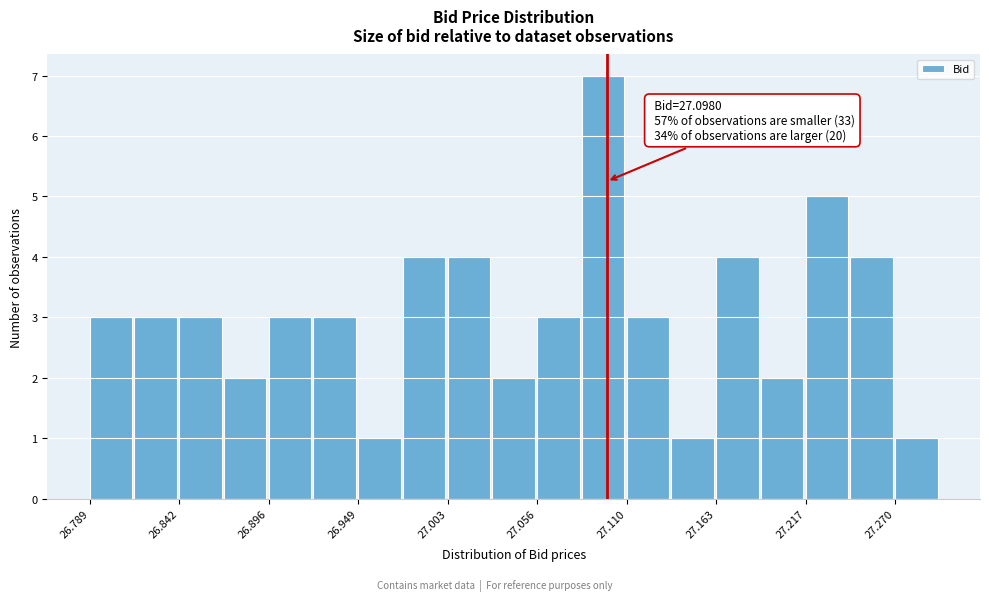

Around what value on the x-axis is the tallest bar? Give the approximate position of its centre, as read against the axis.

27.10